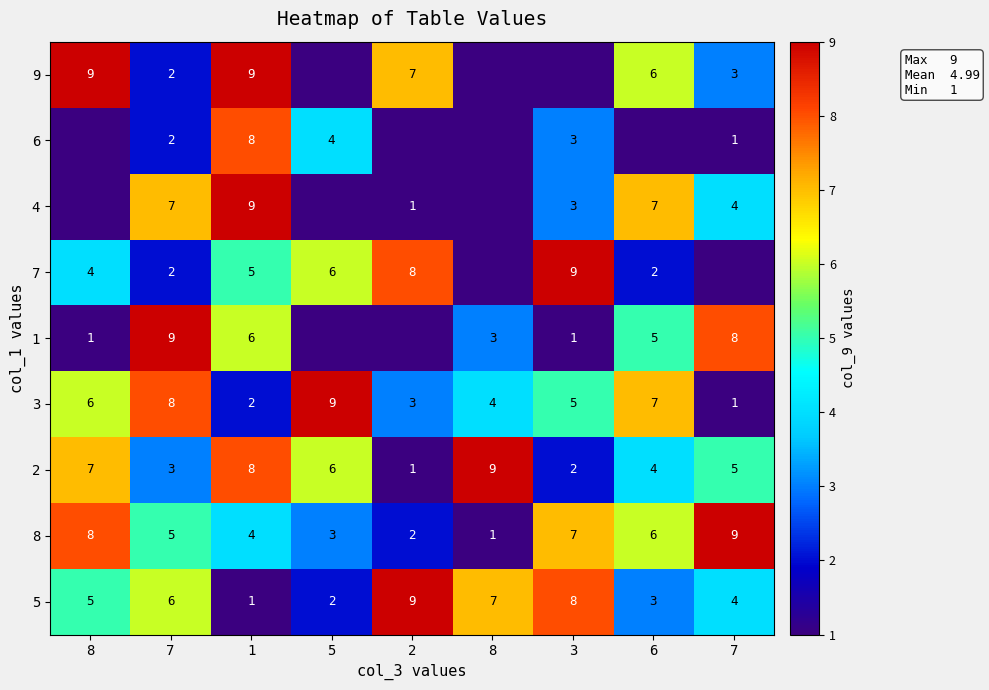

What is the maximum value for 8?

9